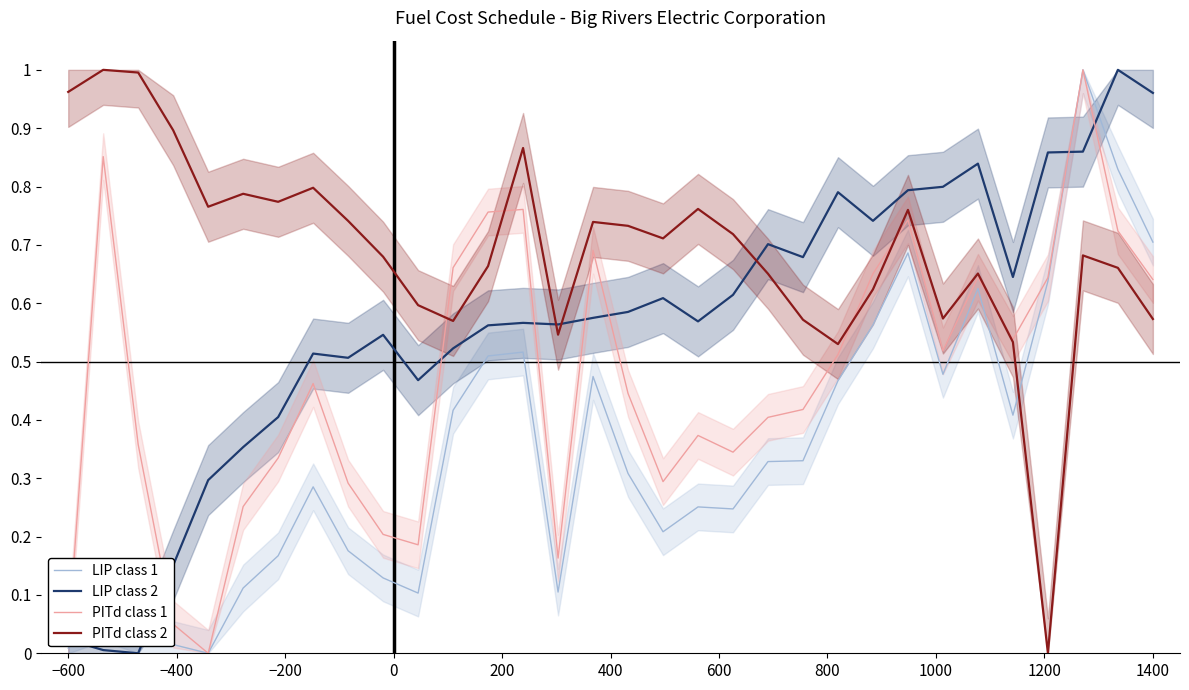

Is this an area chart (filled region under the line)?

No